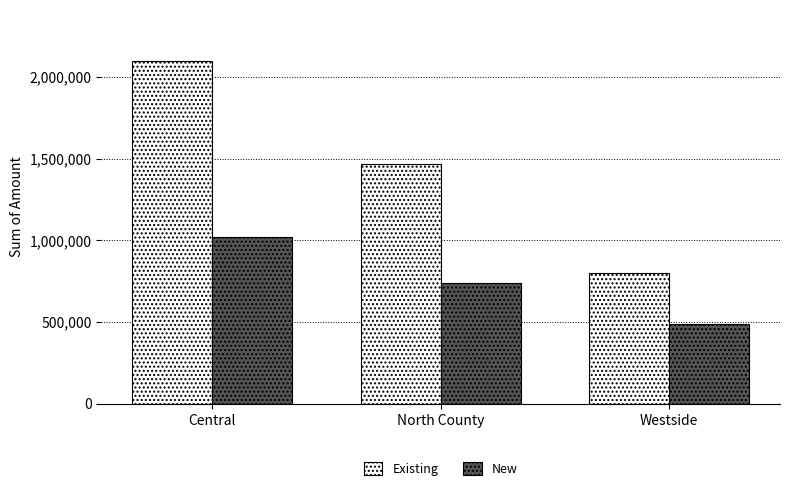

True or false: Existing has a value of 2243488 at North County.

False